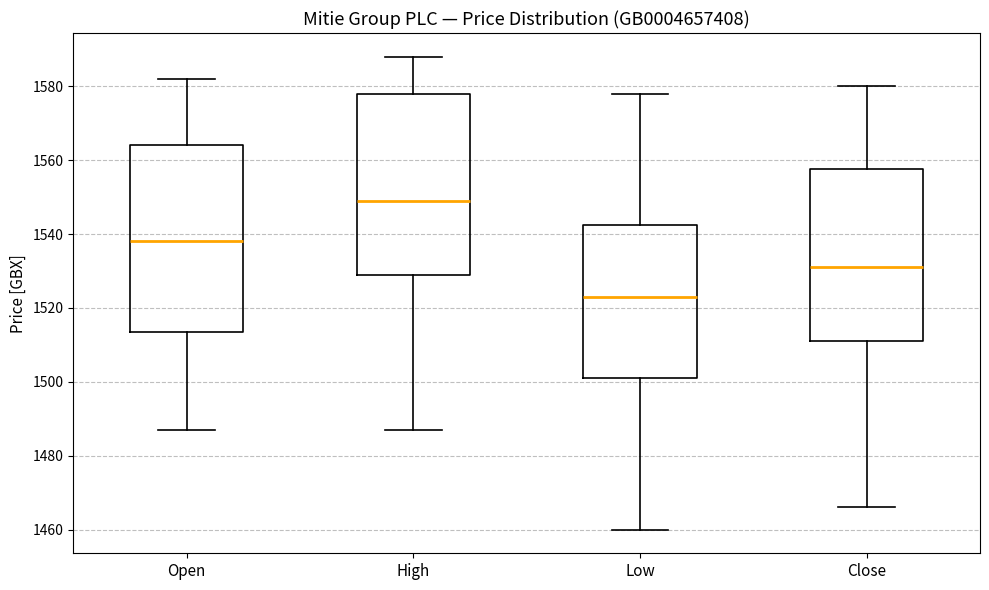

Where does the upper whisker of the box for Close end on the y-axis? The values are not printed on the chart, so give them approximately, as read against the axis.

1580